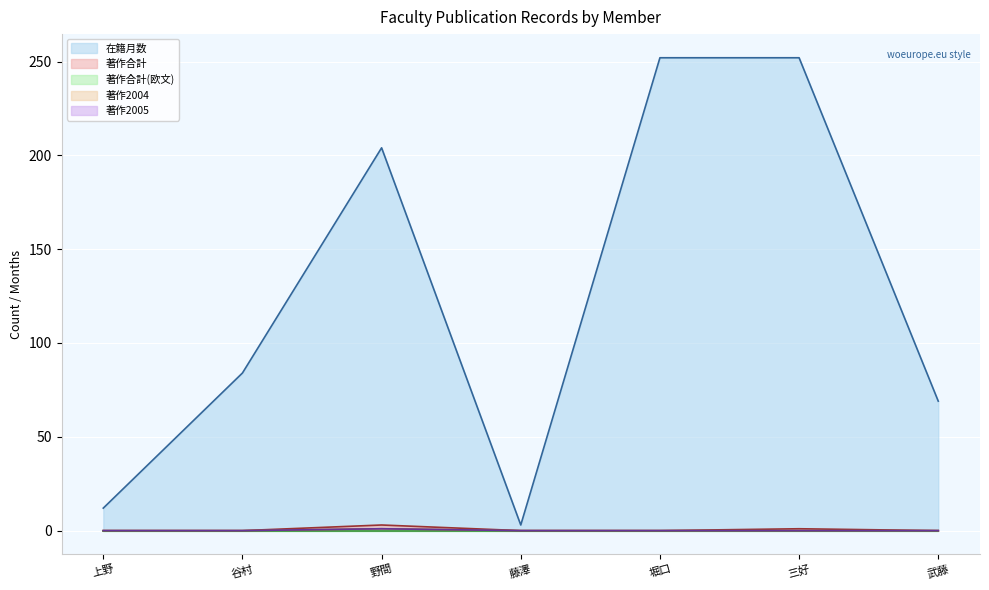

What is the difference between the maximum and minimum values in the 在籍月数 series?

249